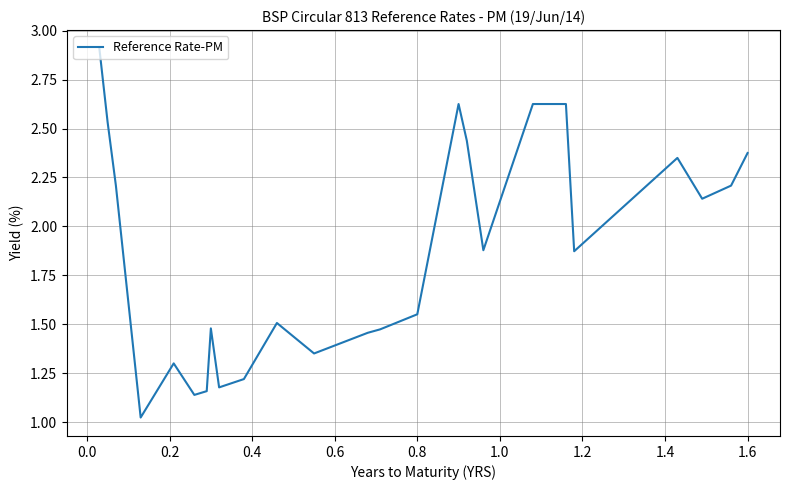

What is the greatest value displayed?

2.9